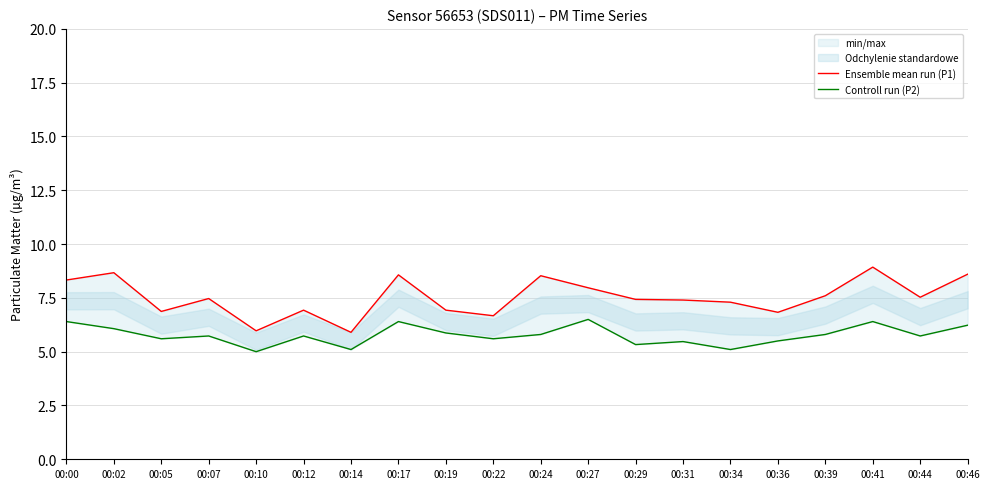

True or false: Controll run (P2) and Ensemble mean run (P1) cross at least once.

False